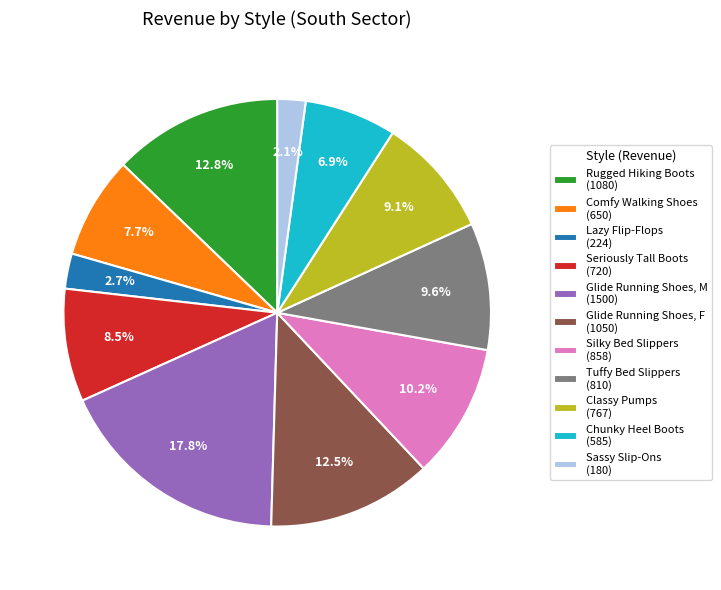

Approximately how many times larger is the value at Rugged Hiking Boots compared to Tuffy Bed Slippers?

1.3